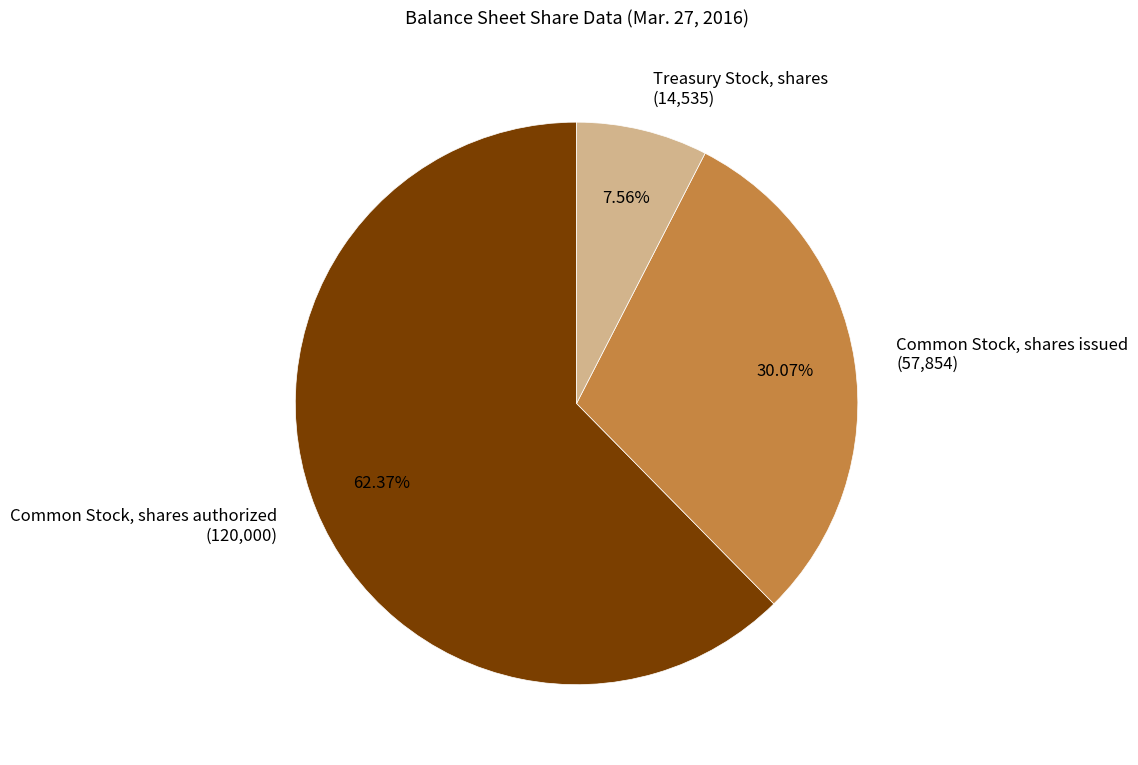

Combined, do Common Stock, shares issued and Common Stock, shares authorized account for over 50%?

Yes